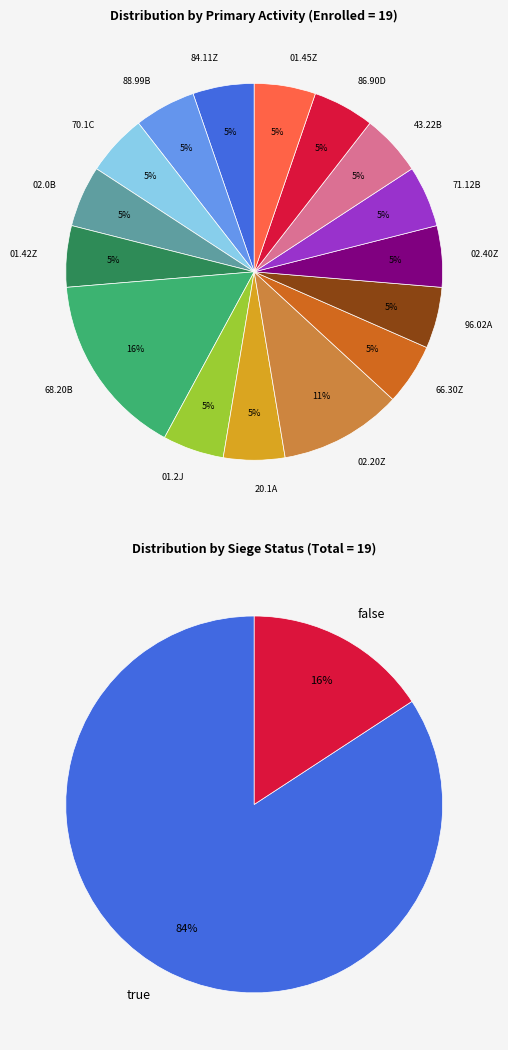

Does 02.0B represent more than half of the total?

No